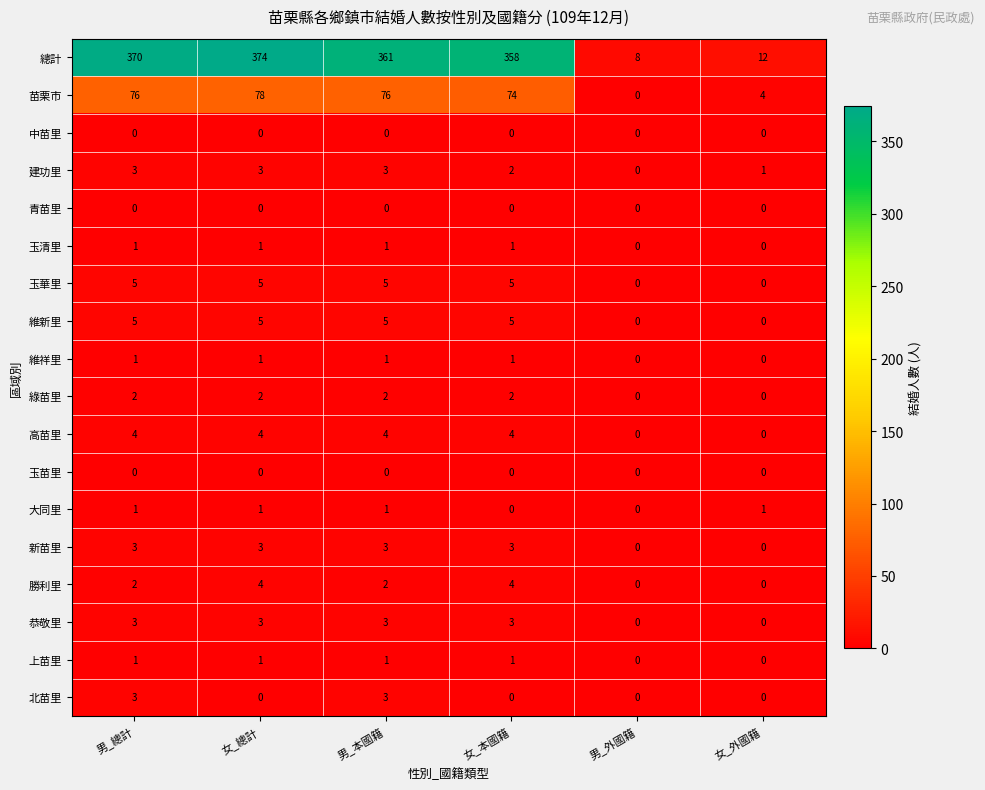

What is the total value across all series at 男_外國籍?

8